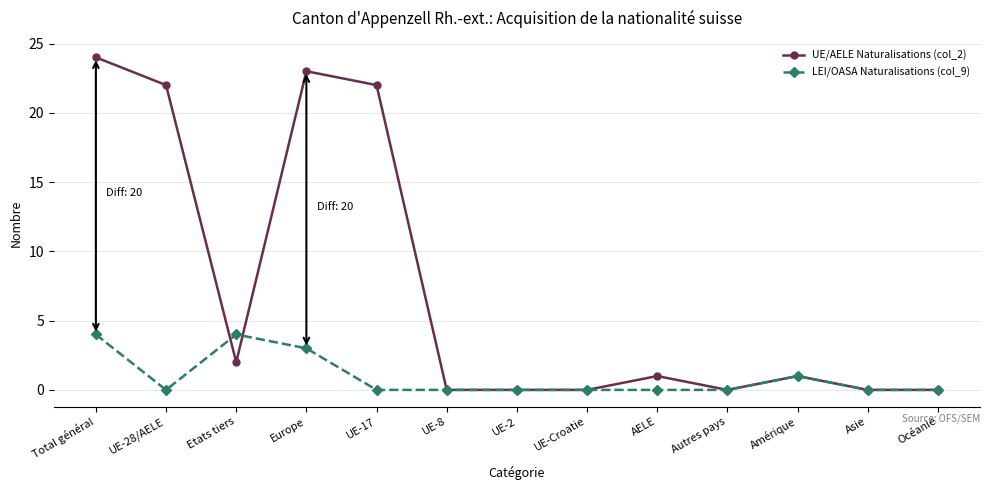

What is the difference between the second highest and second lowest values in the LEI/OASA Naturalisations (col_9) series?

4